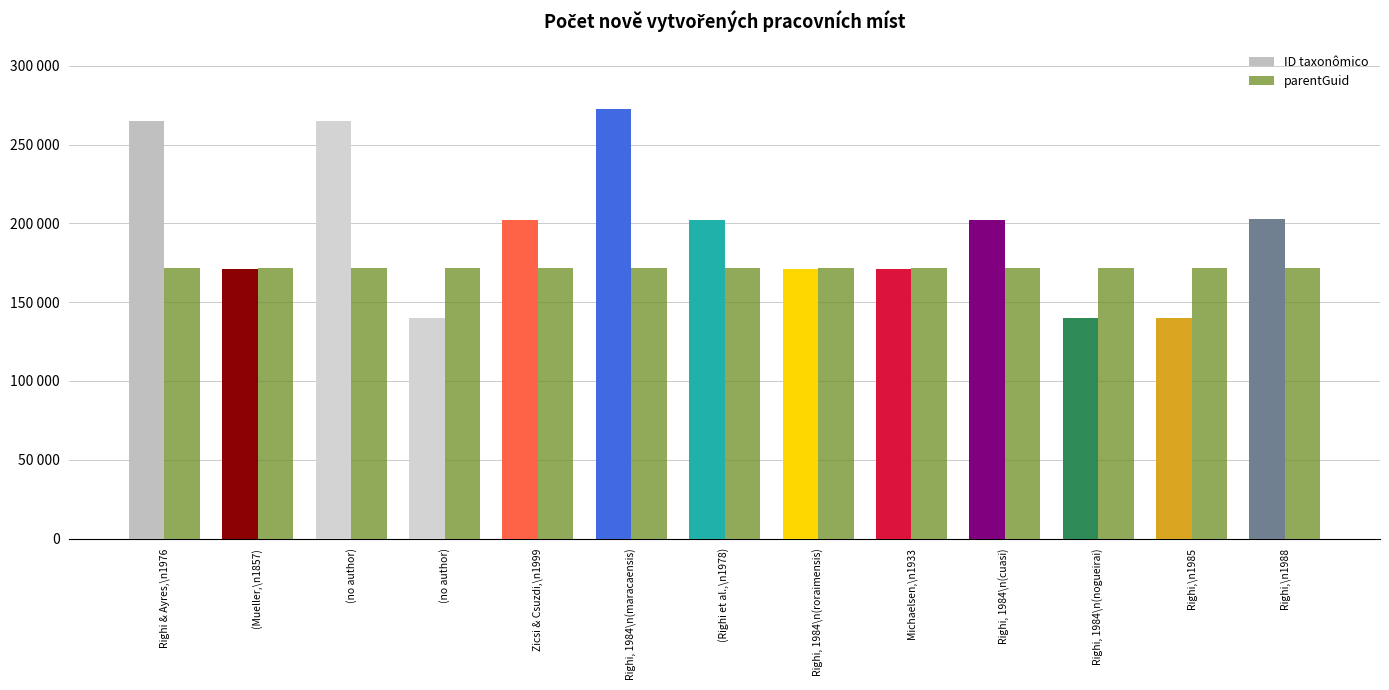

Reading right to left, what are all the values shown in this chart?

ID taxonômico: 202591	139761	139765	202212	171103	171127	202237	272498	202249	139779	265130	171139	265115
parentGuid: 171398	171398	171398	171398	171398	171398	171398	171398	171398	171398	171398	171398	171398